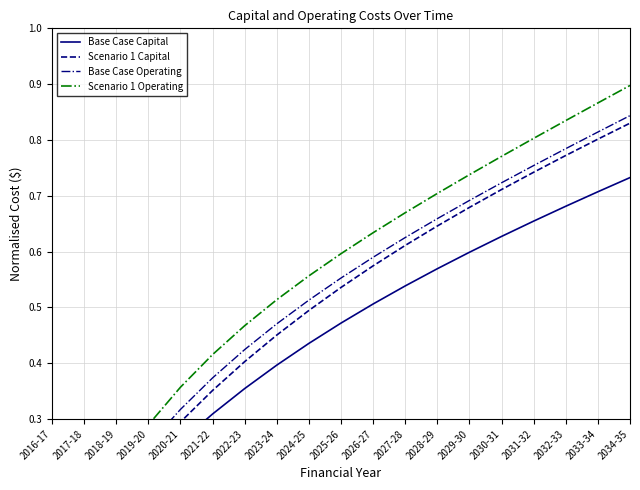

The Base Case Operating series shows 0.5 at 2028-29. True or false?

False